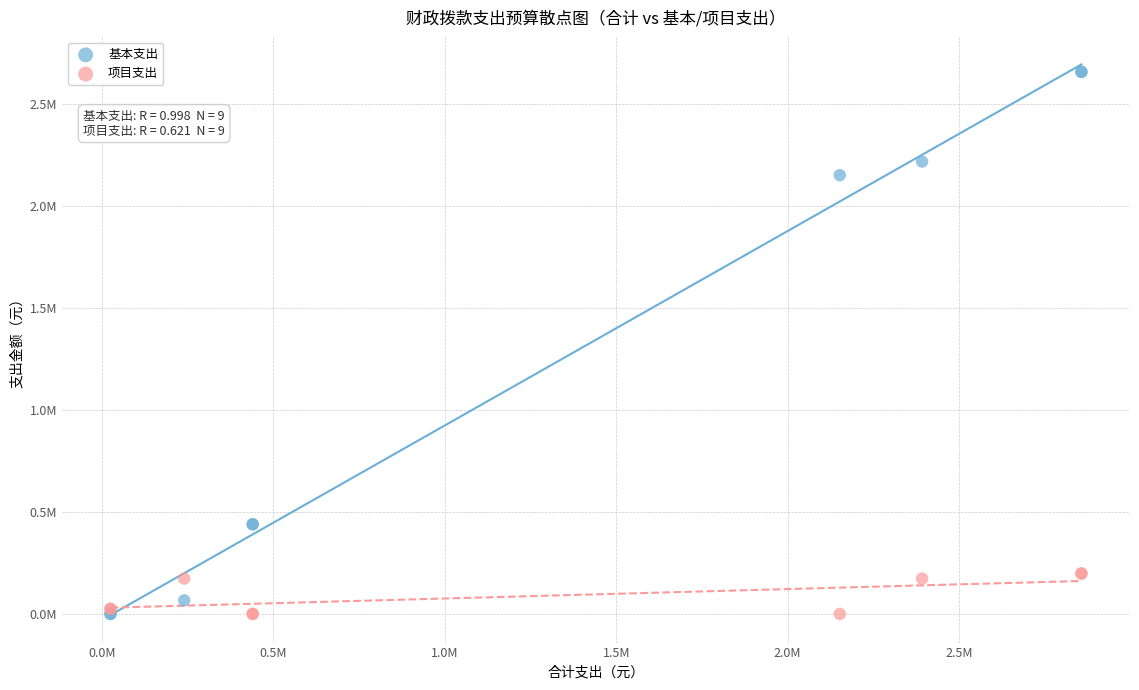

What are all the series names shown in the legend?

基本支出, 项目支出